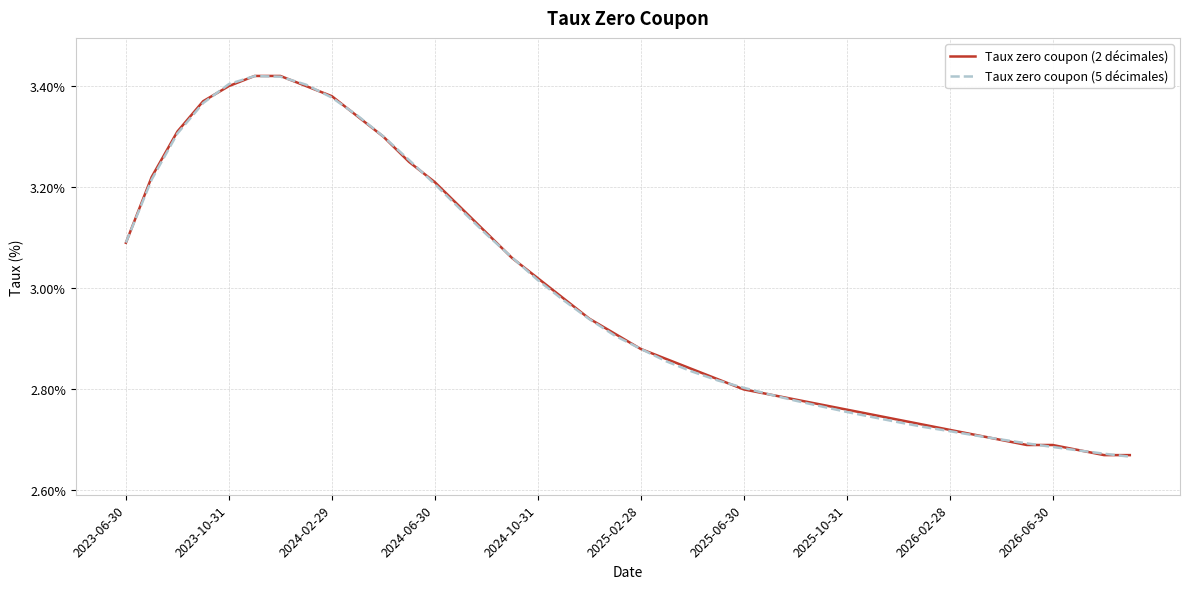

Rank the series by their average value, from lowest to highest.

Taux zero coupon (5 décimales), Taux zero coupon (2 décimales)